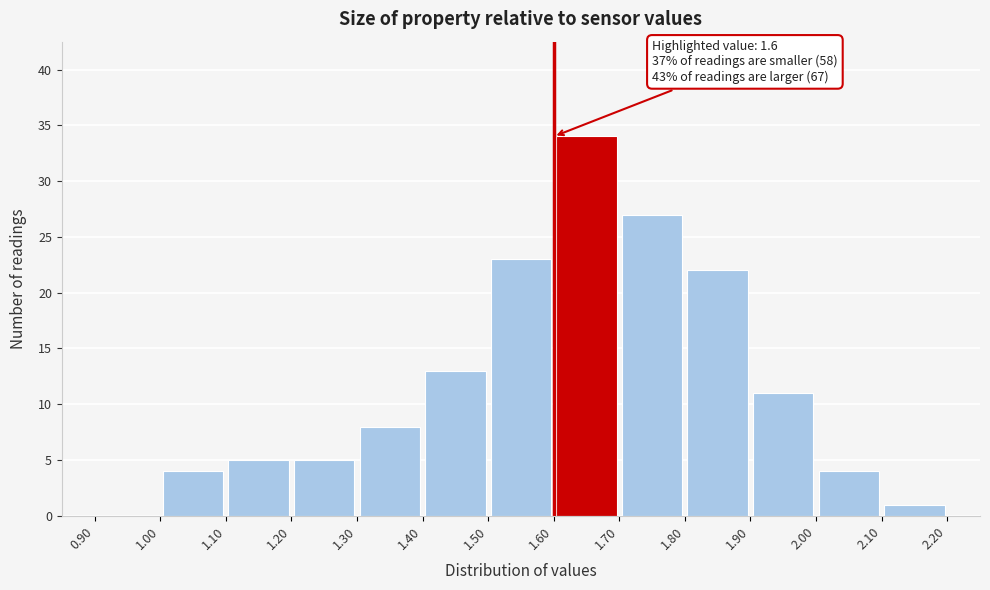

Which range on the x-axis has the tallest bar?

1.60 to 1.70